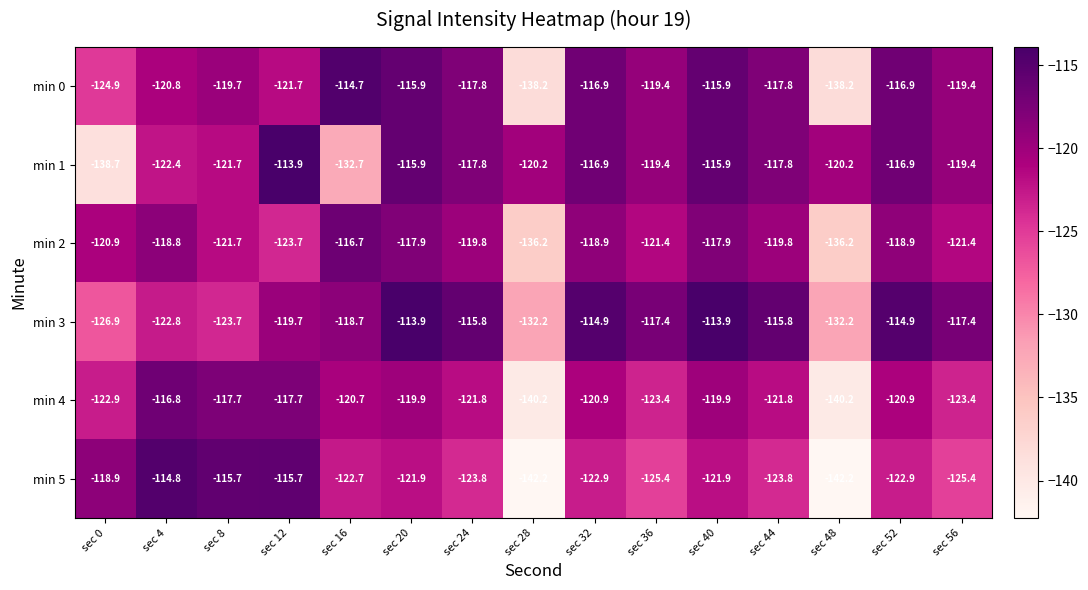

Count the number of data series in this chart.

6